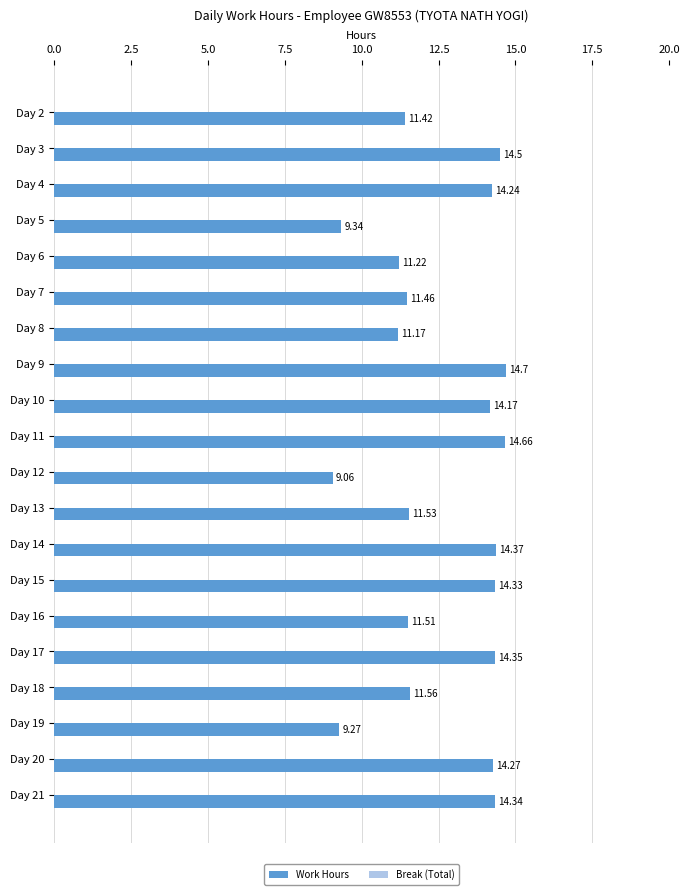

Between Day 11 and Day 19, which is larger?

Day 11